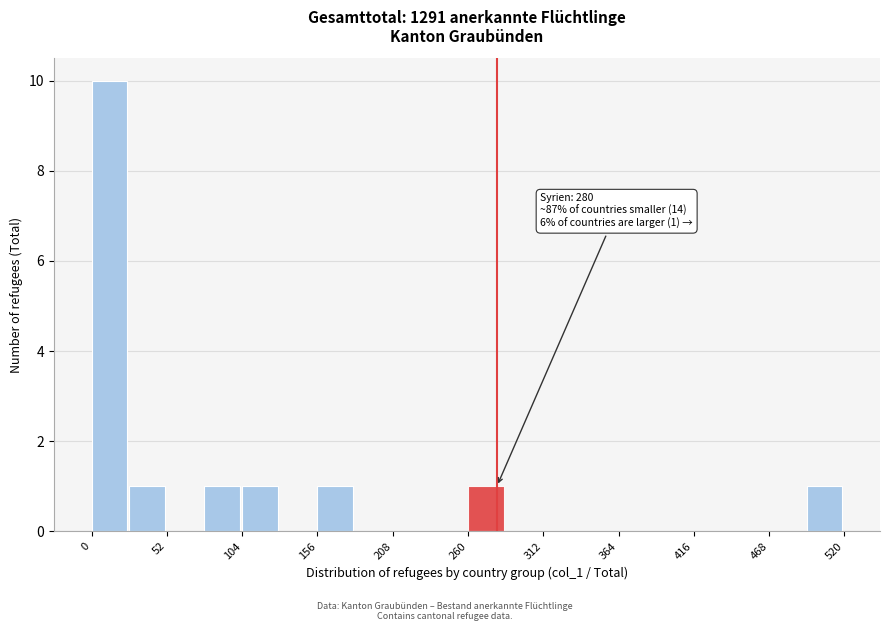

Around what value on the x-axis is the tallest bar? Give the approximate position of its centre, as read against the axis.

10